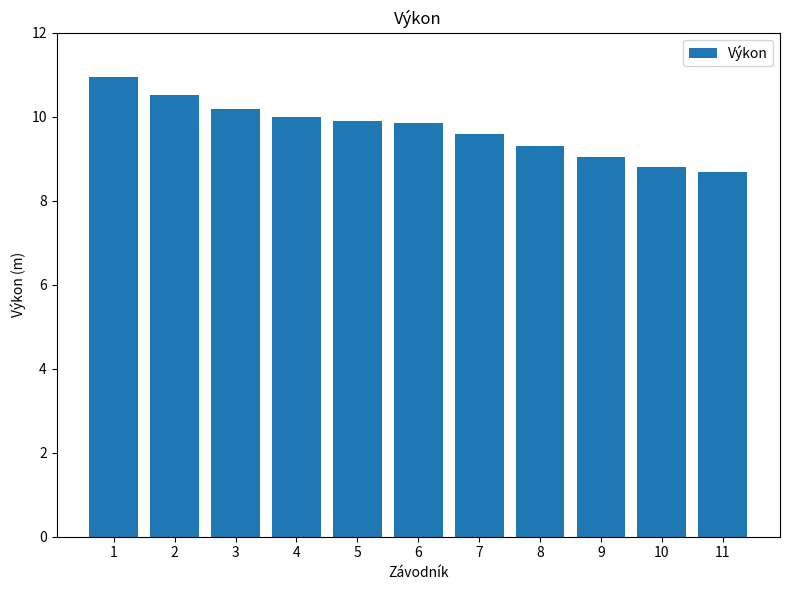

True or false: the data shows 10.2 at 3.

True